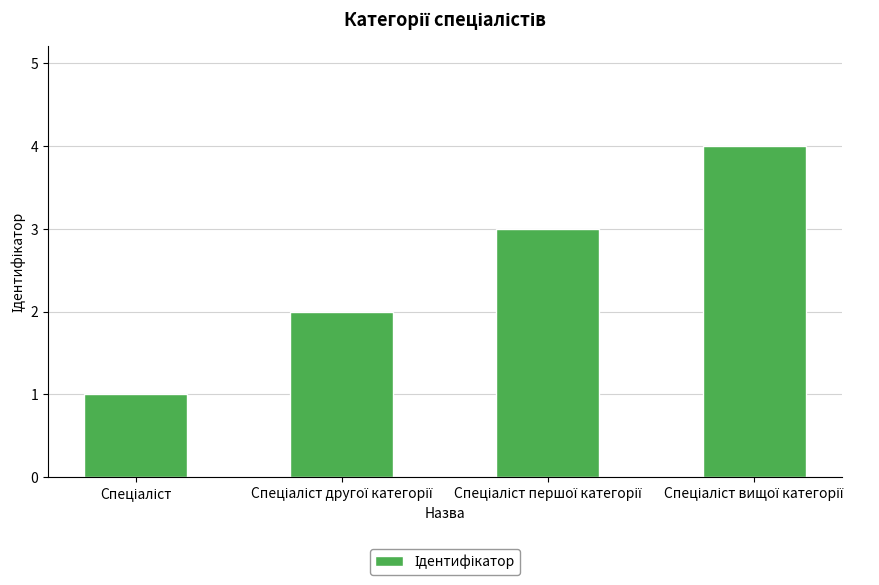

Count the values in the range 2 to 4.

3